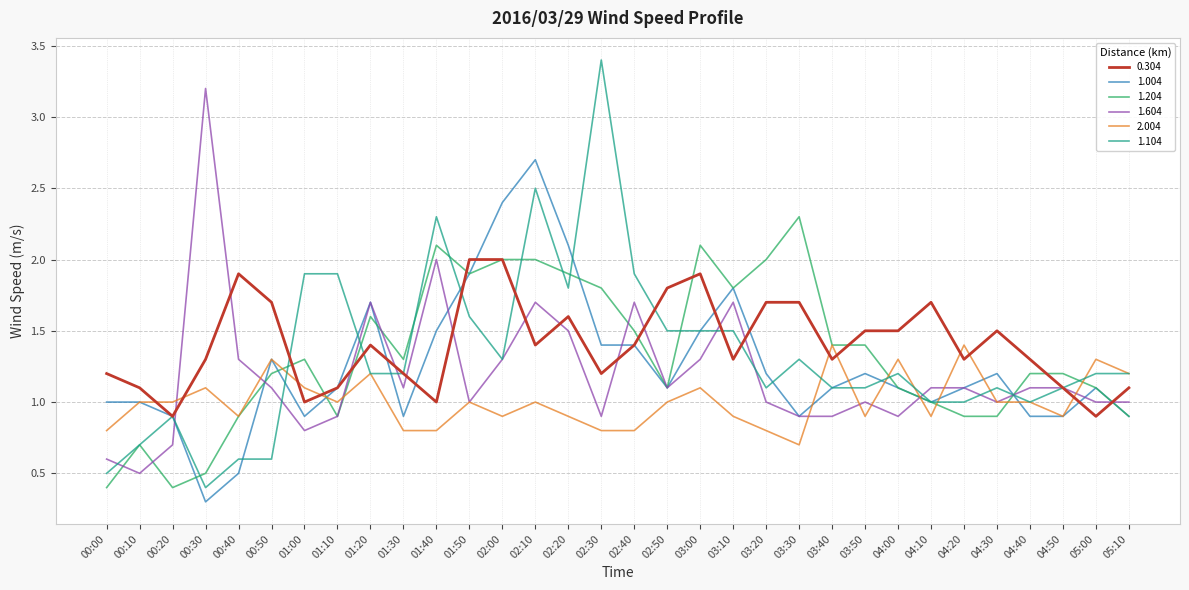

How many categories are shown in the chart?

32